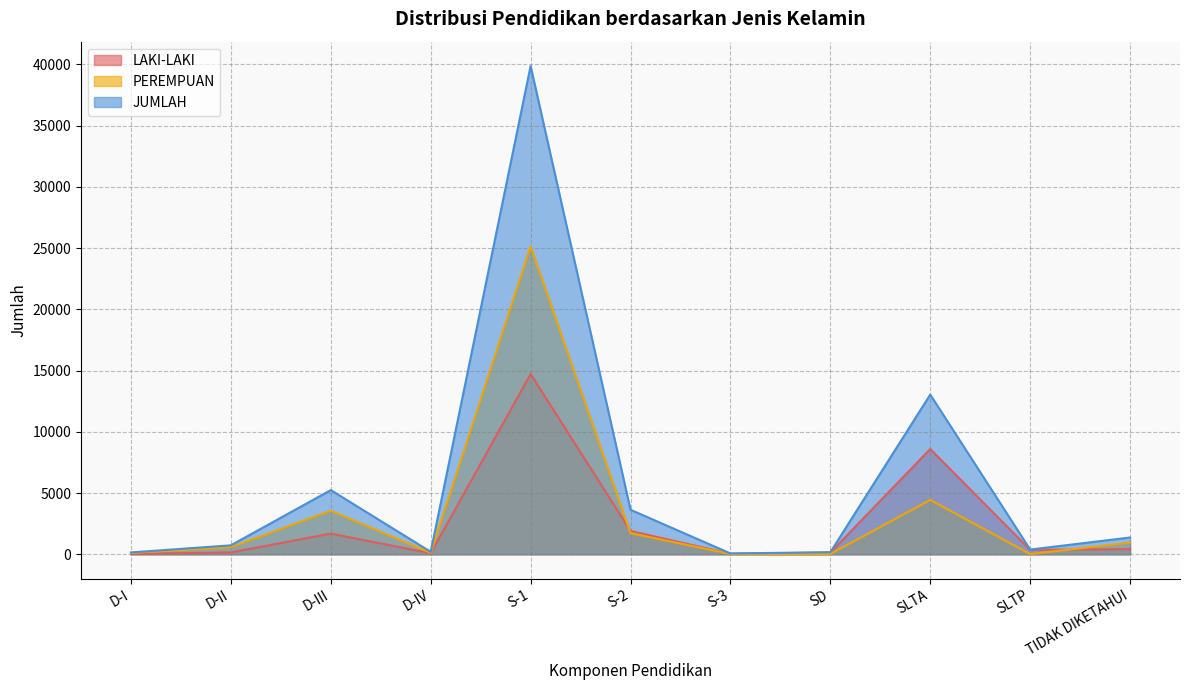

At which category is the sum across all series the highest?

S-1